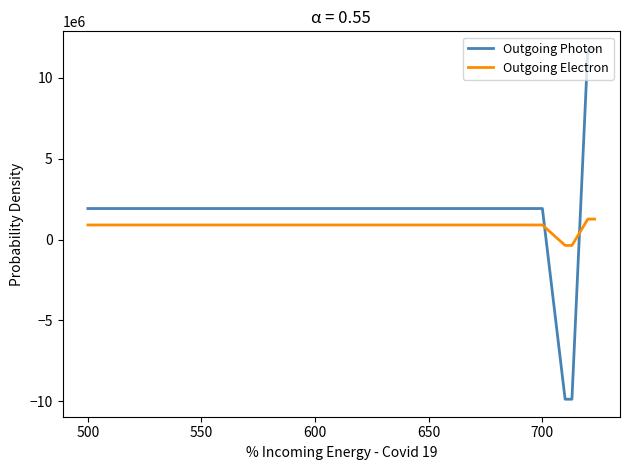

What are all the series names shown in the legend?

Outgoing Photon, Outgoing Electron